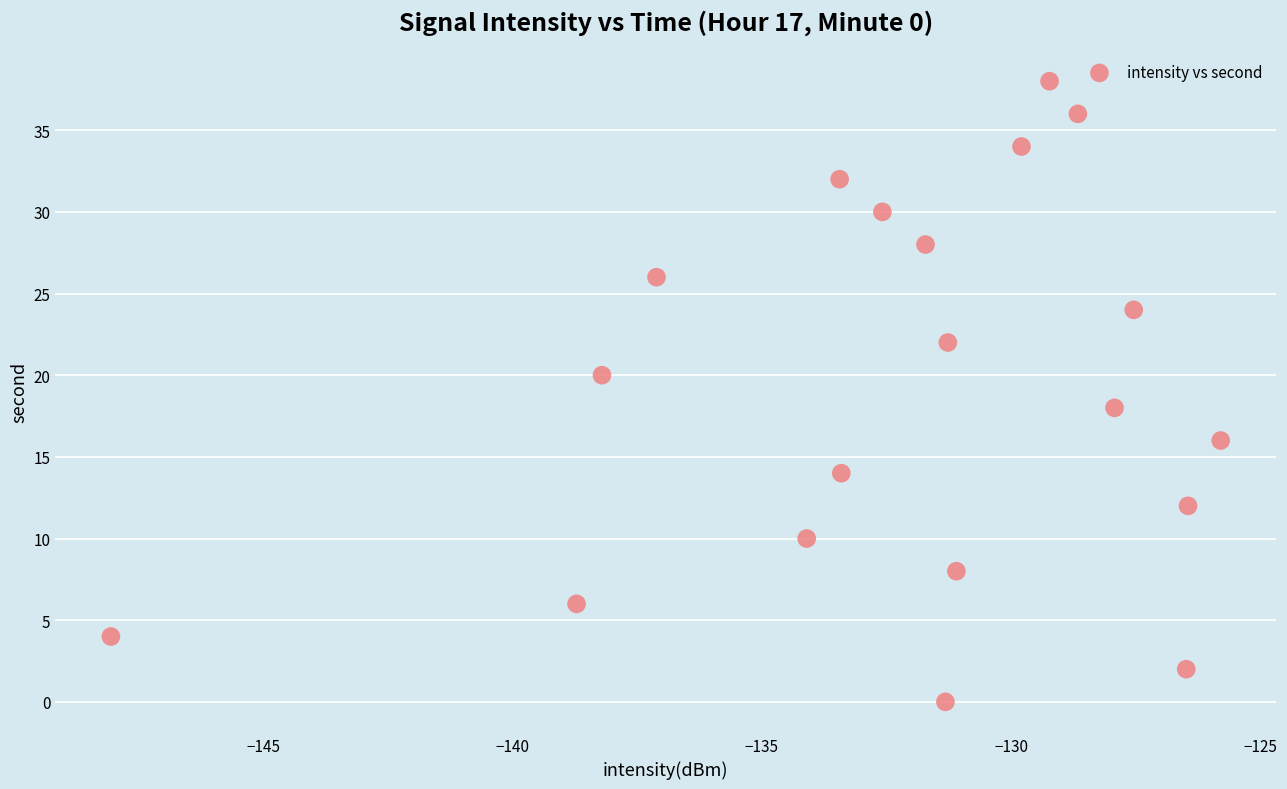

What is the range of Y values (max minus min)?

38